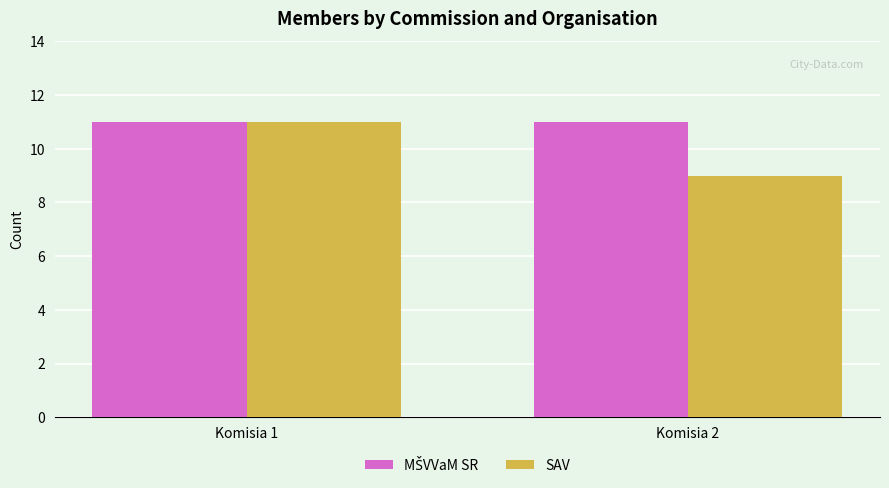

What is the minimum value shown in the chart?

9